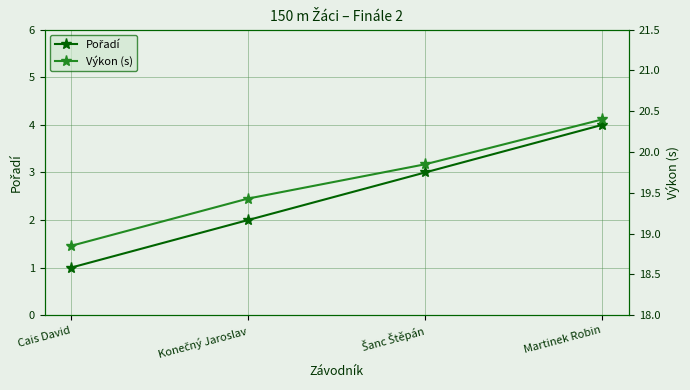

What is the minimum value for Pořadí?

1.0